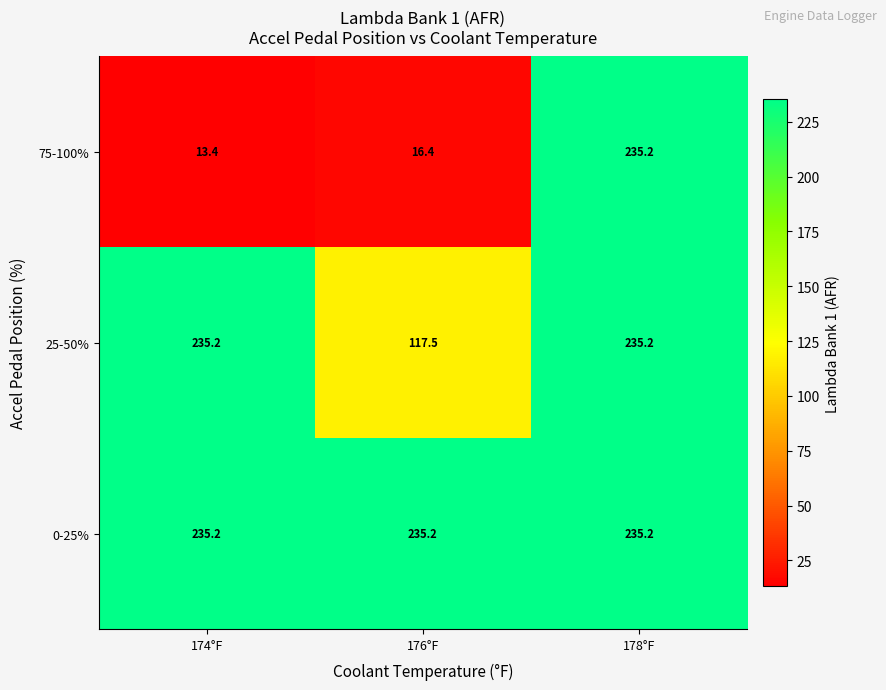

At which category is the sum across all series the highest?

178°F